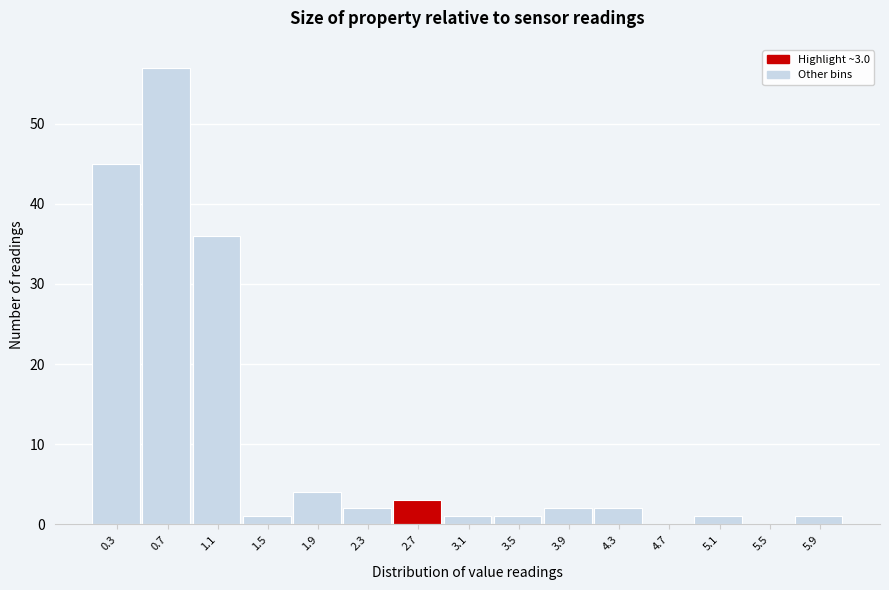

Reading left to right, transcribe all the data shown in this chart.

0.3=45	0.7=57	1.1=36	1.5=1	1.9=4	2.3=2	2.7=3	3.1=1	3.5=1	3.9=2	4.3=2	4.7=0	5.1=1	5.5=0	5.9=1